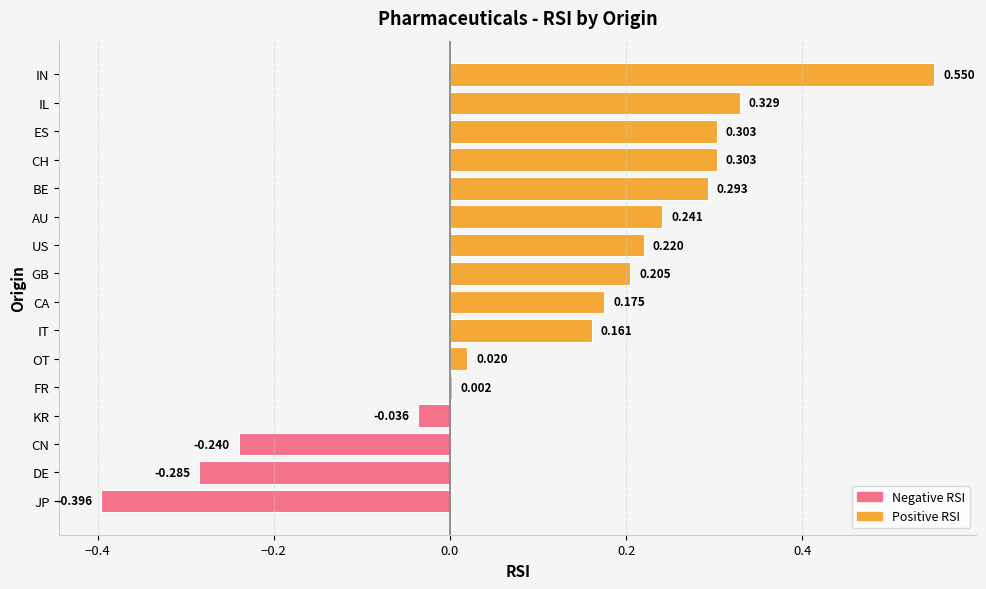

Are the bars horizontal?

Yes